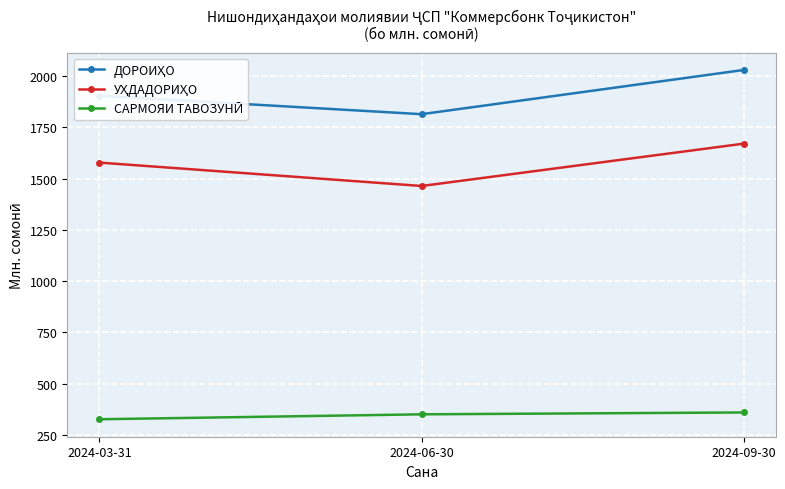

At which category is the sum across all series the highest?

2024-09-30